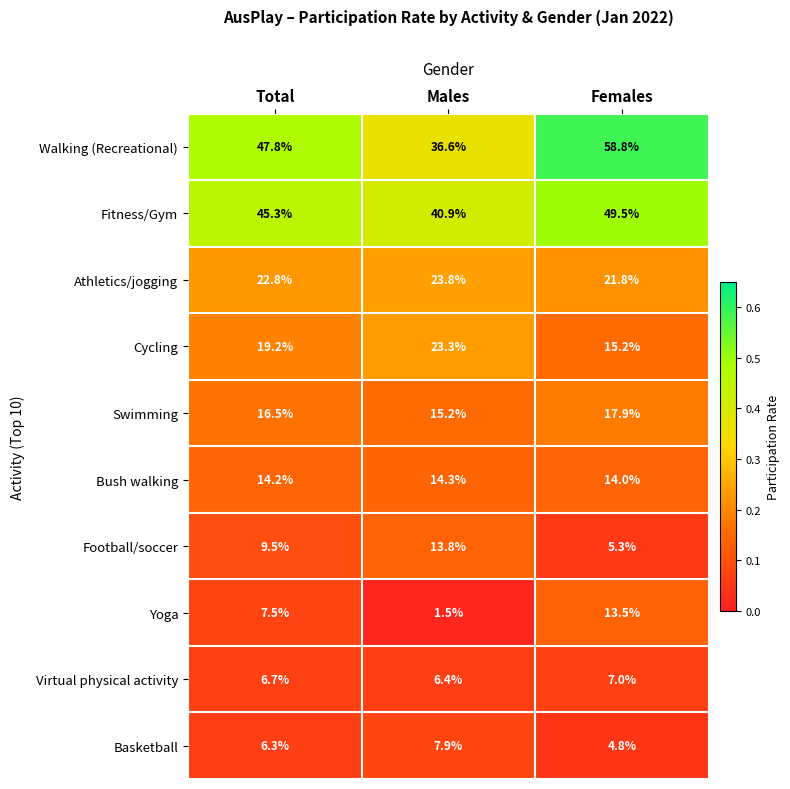

Which label corresponds to the largest value in the chart?

Females